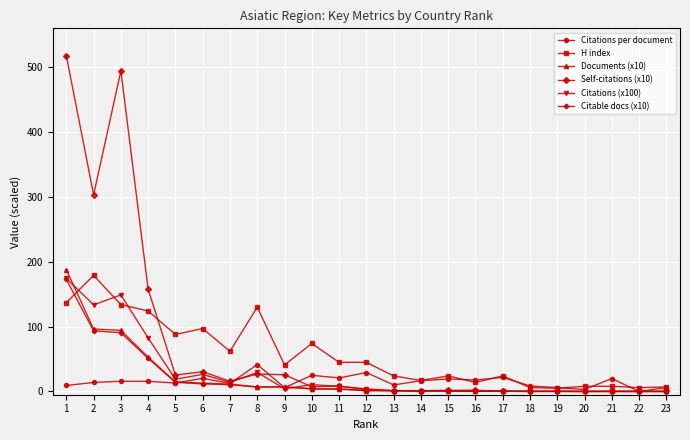

Which series has the widest spread of values?

Self-citations (x10)